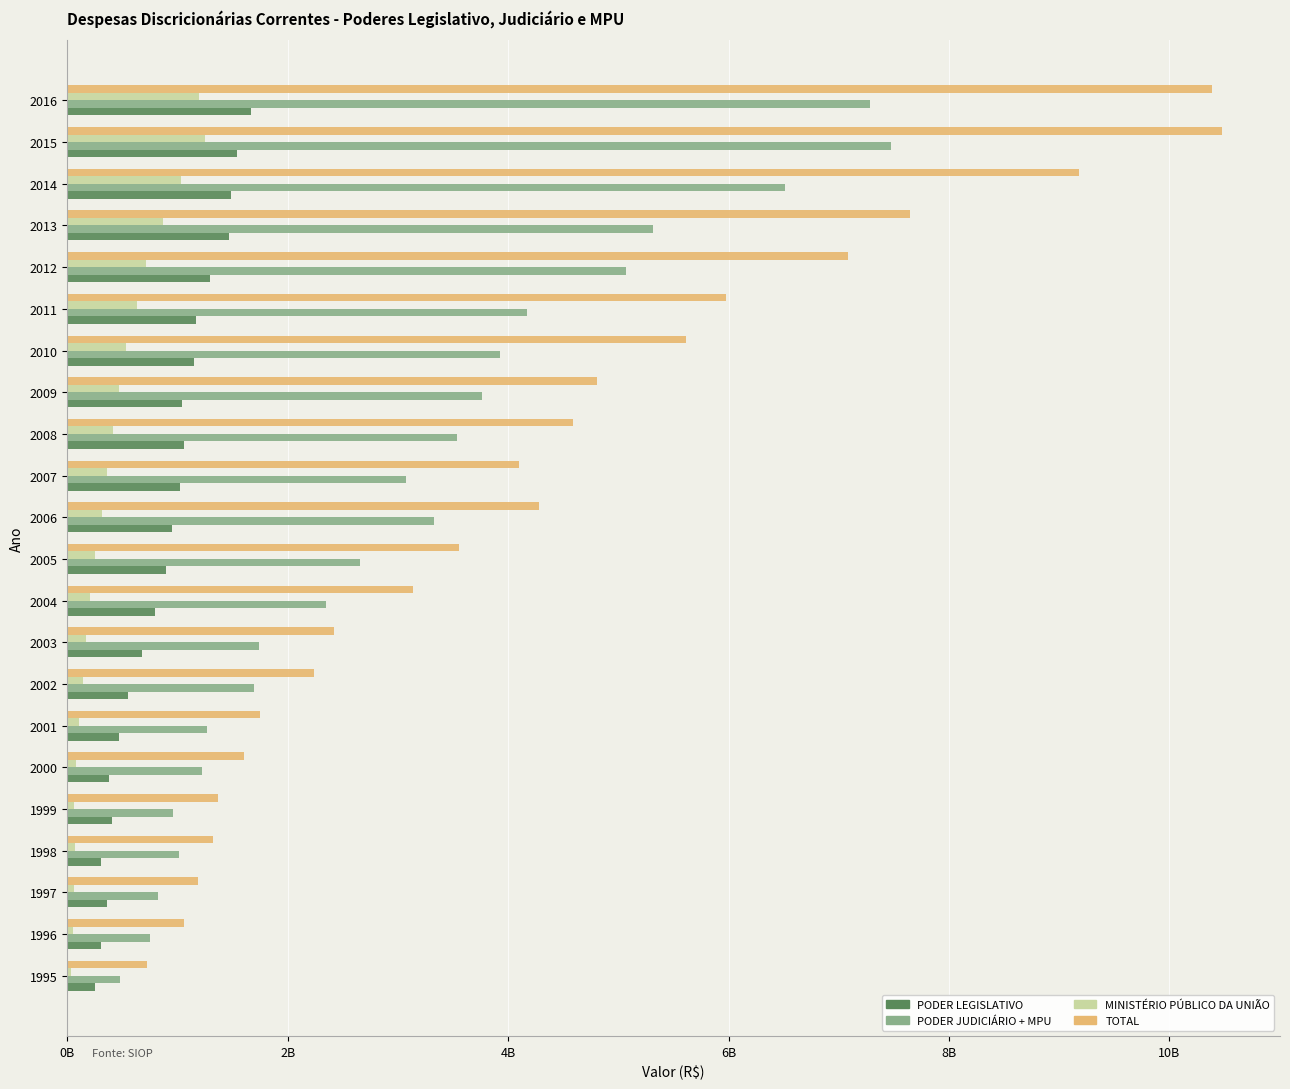

What are all the series names shown in the legend?

PODER LEGISLATIVO, PODER JUDICIÁRIO + MPU, MINISTÉRIO PÚBLICO DA UNIÃO, TOTAL